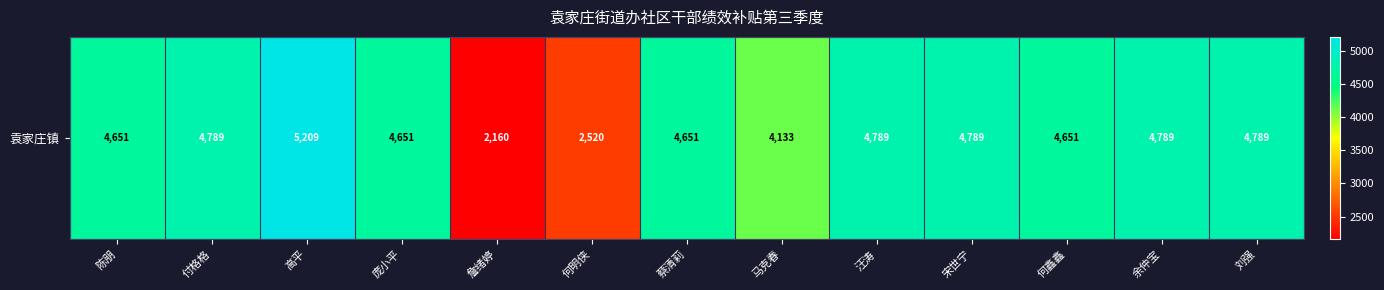

What is the change in value from 付格格 to 詹绪婷?

-2629.4